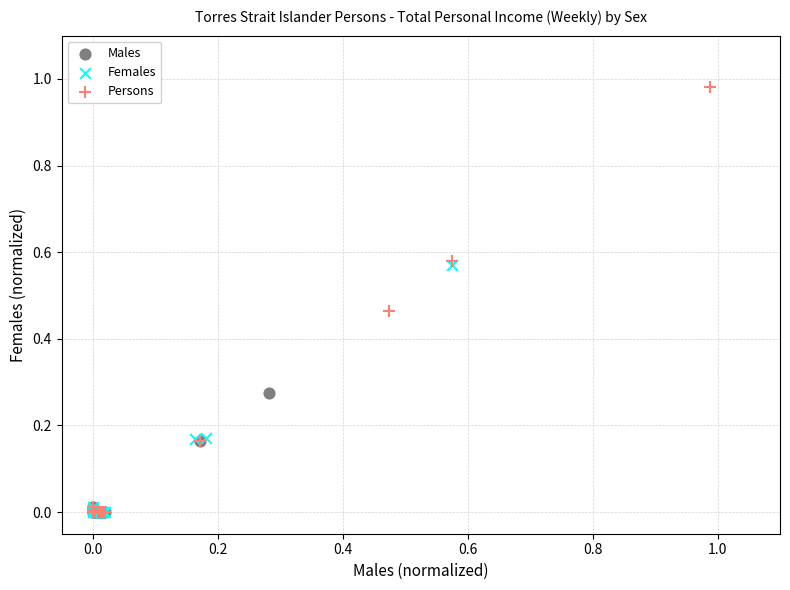

Which series has the largest Y range (max minus min)?

Persons